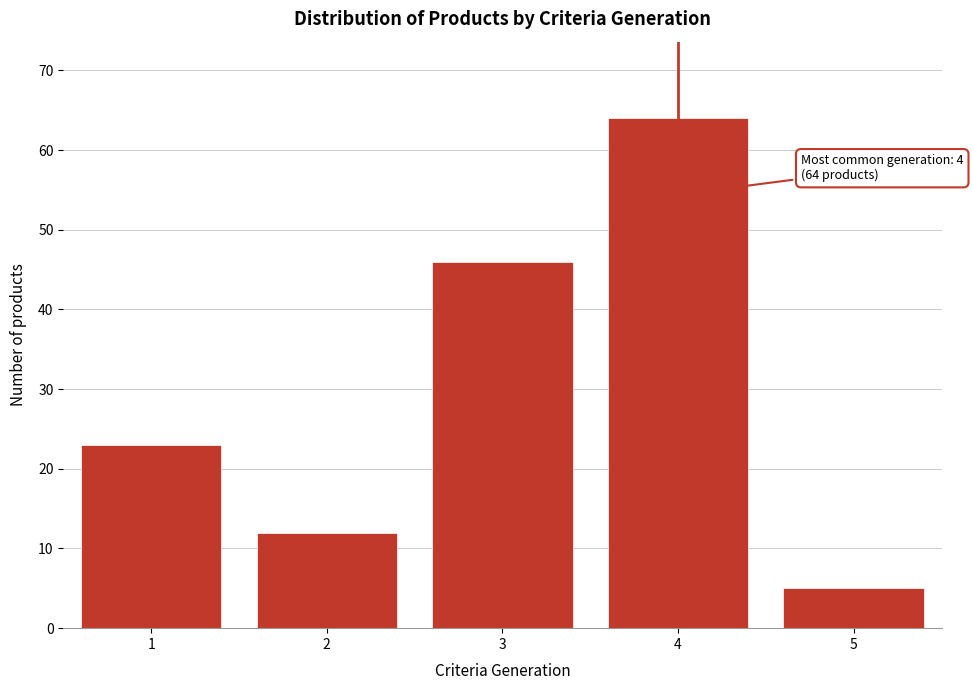

Reading left to right, transcribe all the data shown in this chart.

1=23	2=12	3=46	4=64	5=5